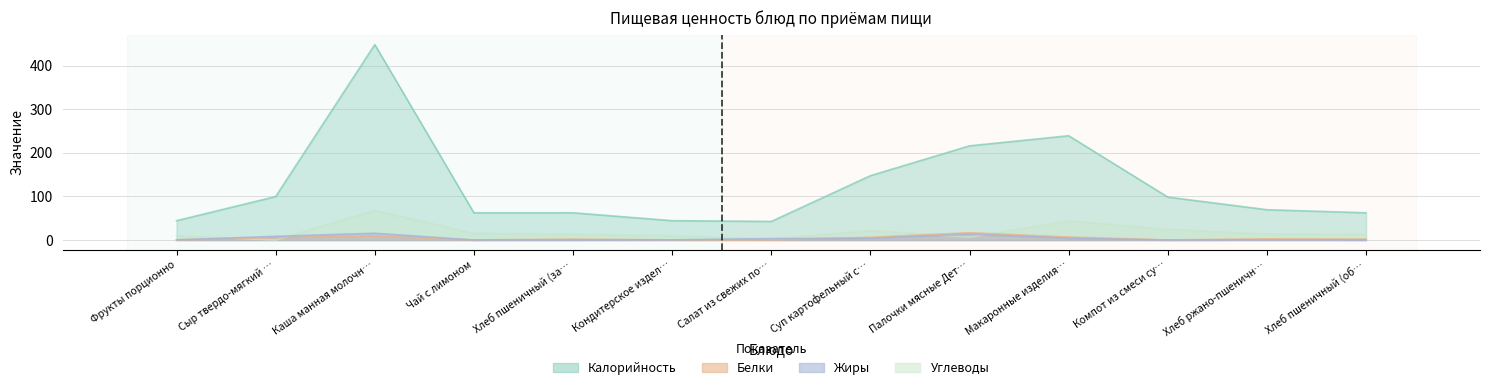

At how many categories does at least one series exceed 447?

1